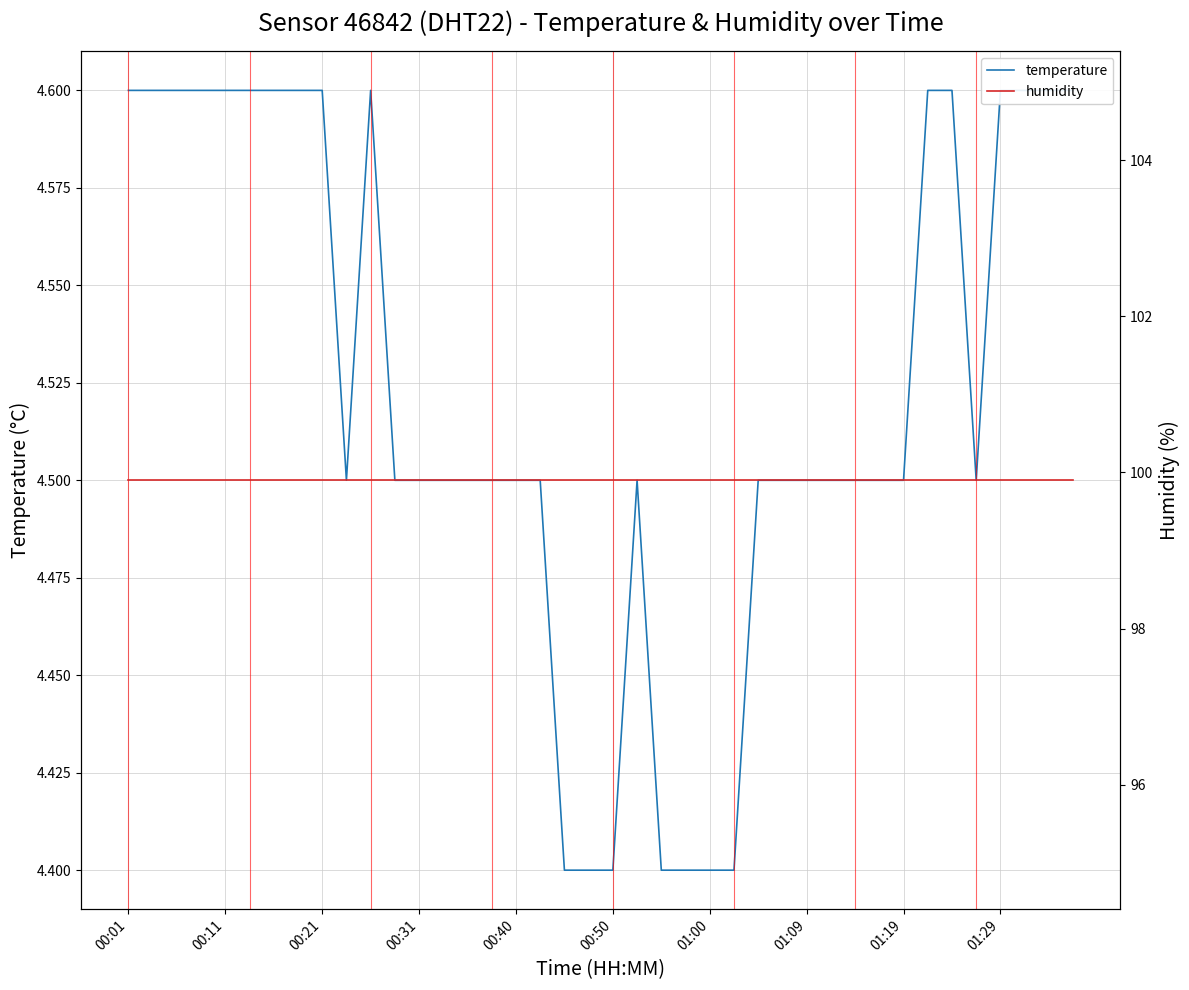

Is the value of temperature at 16 greater than the value of humidity at 13?

No